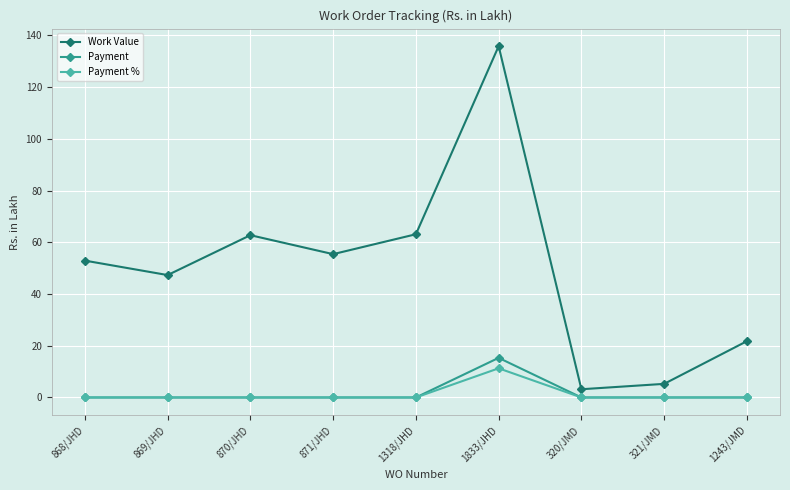

What is the difference between the highest and lowest values at 870/JHD?

62.7